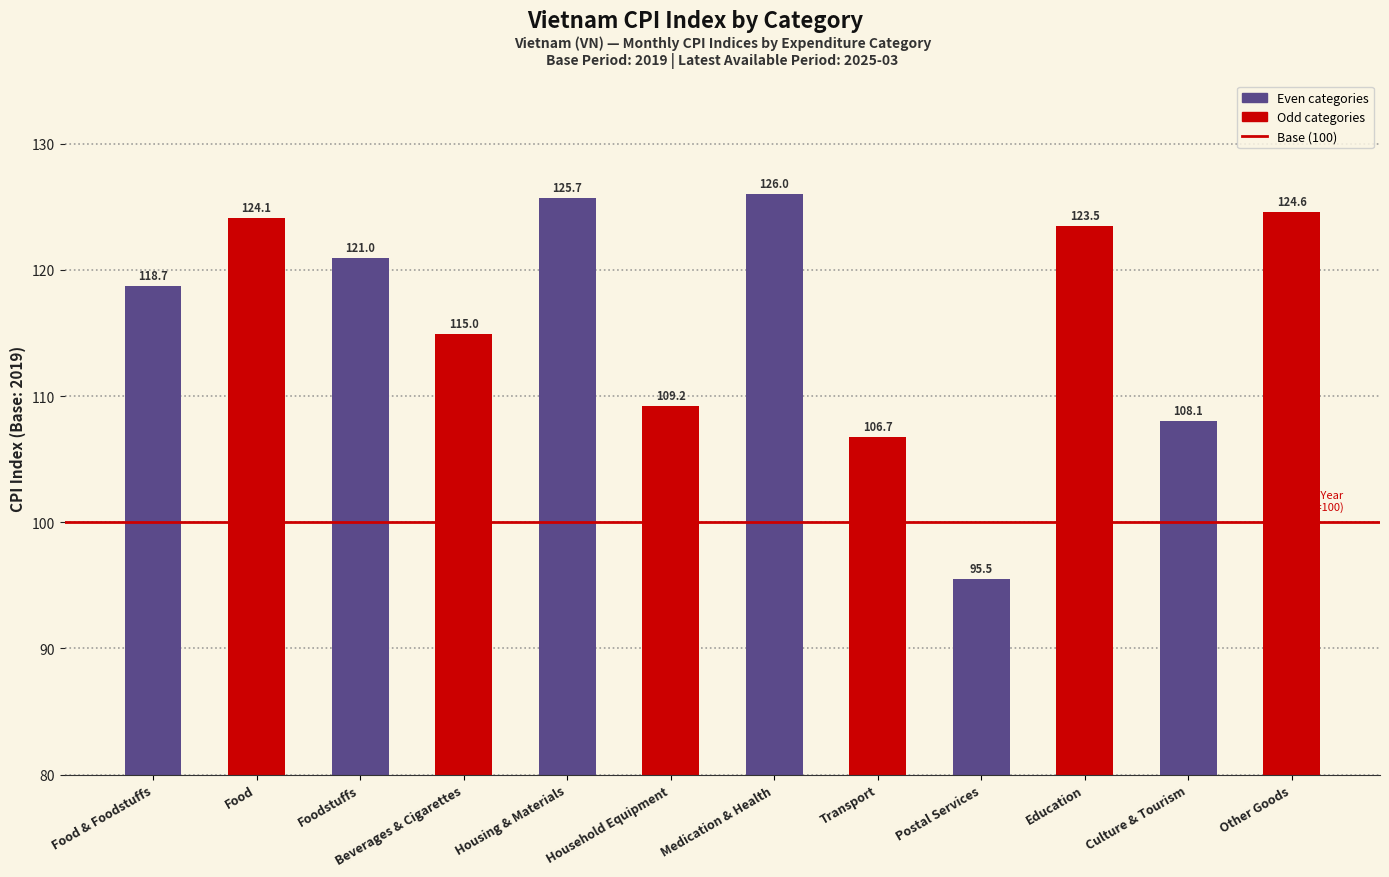

At which label is the value closest to 110?

Household Equipment